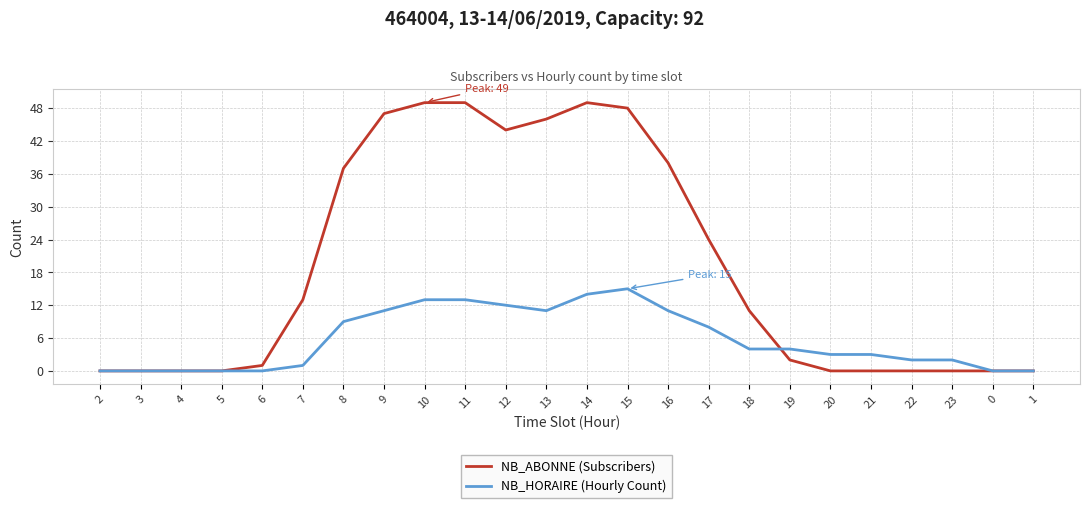

At which label is NB_HORAIRE (Hourly Count) closest to 7?

17